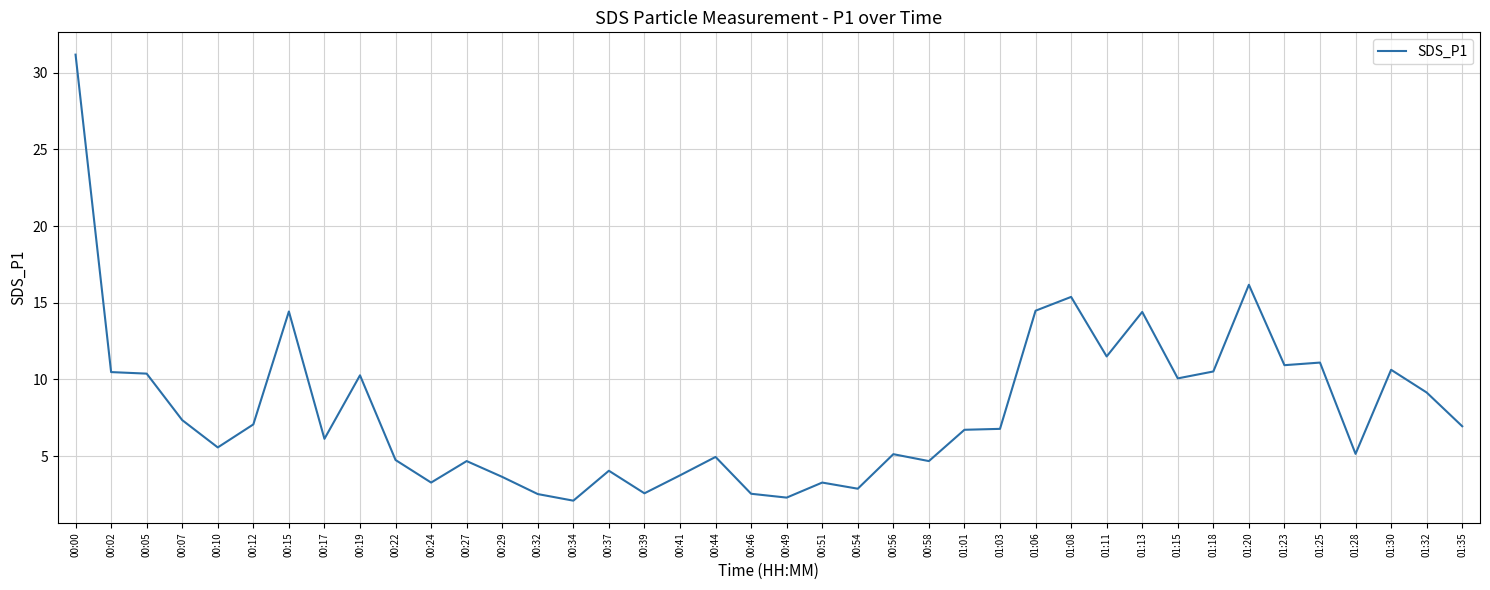

How many lines are shown in the chart?

1